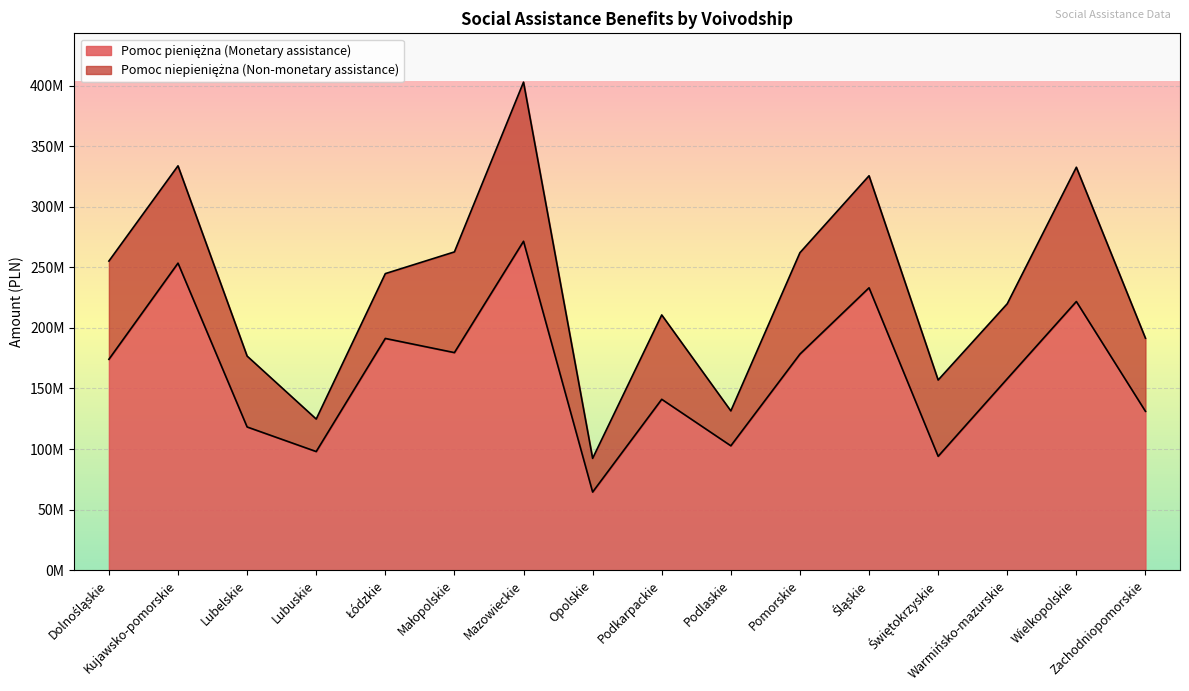

At which category does the chart reach its peak across all series?

Mazowieckie